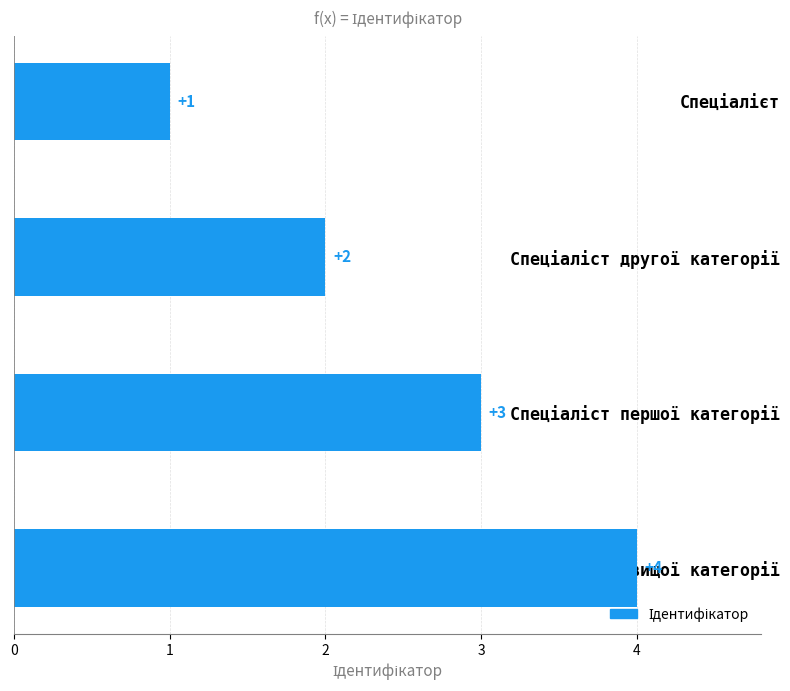

What is the greatest value displayed?

4